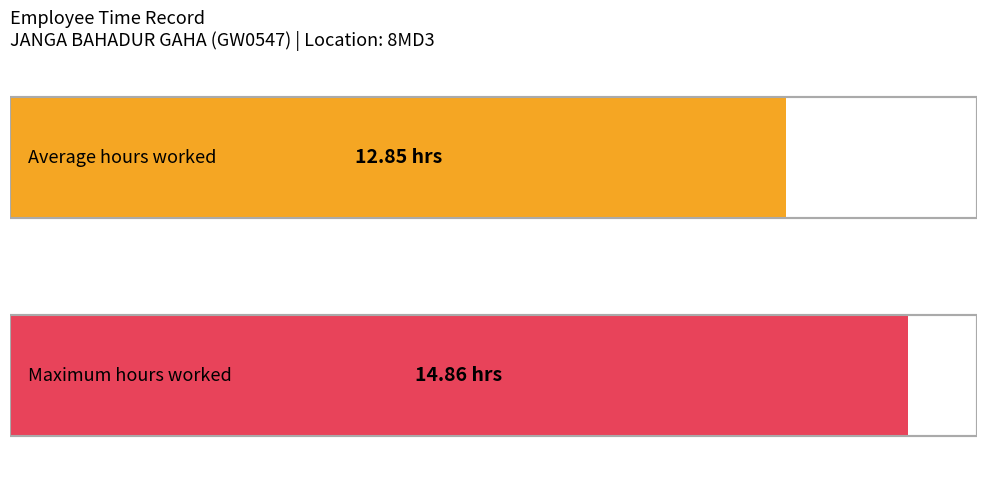

What is the average value?

12.9